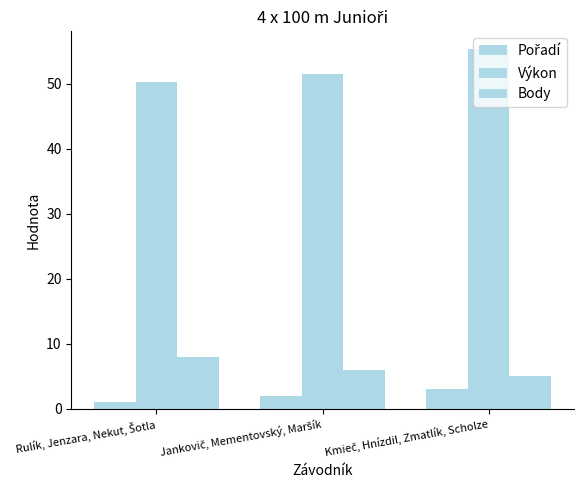

How many bars are there in each group?

3